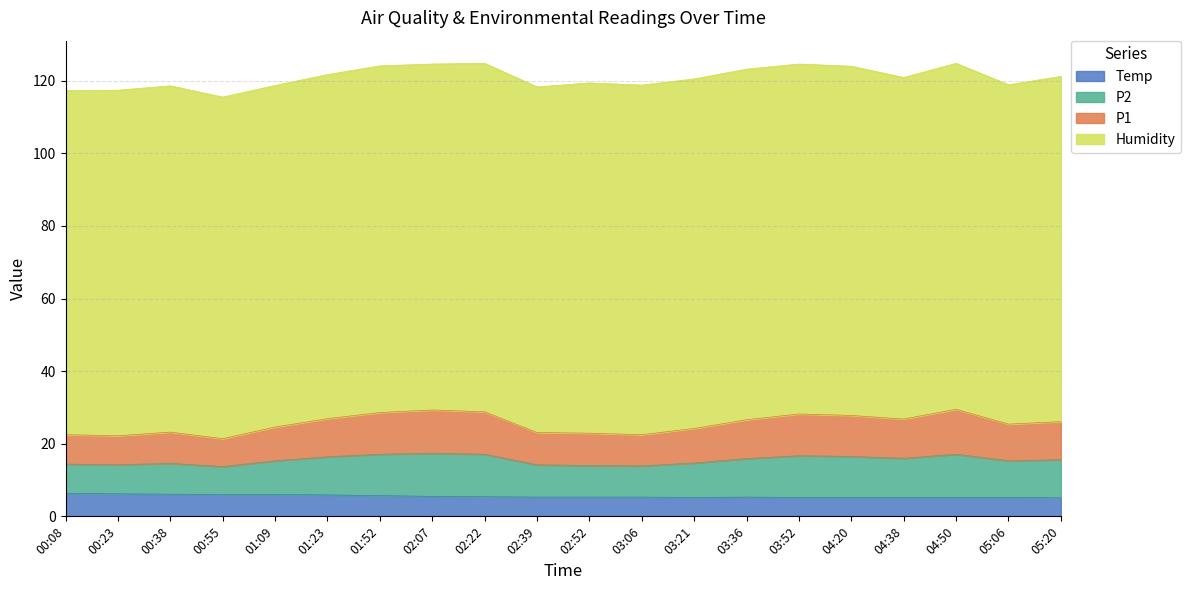

True or false: Temp has a value of 2.4 at 02:07.

False